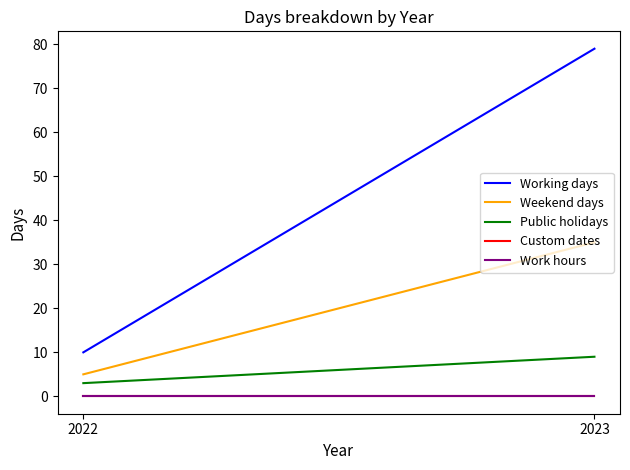

Which has a higher value, 2023 or 2022?

2023